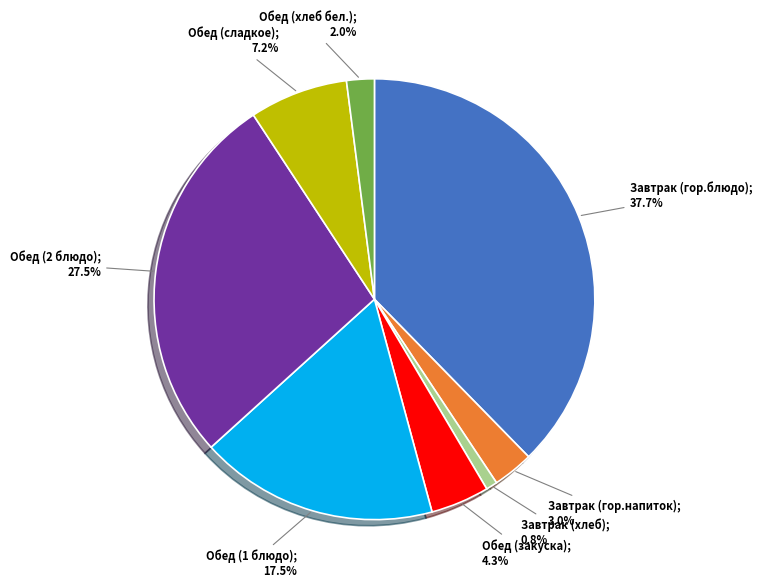

Is there a majority slice in this chart?

No